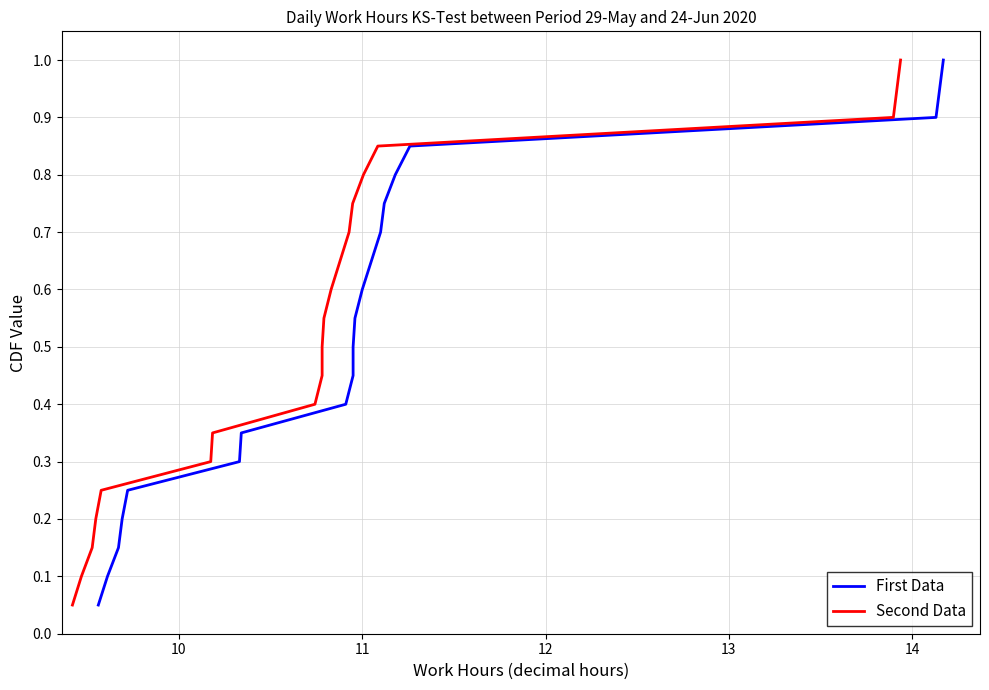

Reading left to right, extract all data points from this chart.

First Data: 0.1	0.1	0.1	0.2	0.2	0.3	0.3	0.4	0.5	0.5	0.6	0.6	0.7	0.7	0.8	0.8	0.8	0.9	0.9	1.0
Second Data: 0.1	0.1	0.1	0.2	0.2	0.3	0.3	0.4	0.5	0.5	0.6	0.6	0.7	0.7	0.8	0.8	0.8	0.9	0.9	1.0